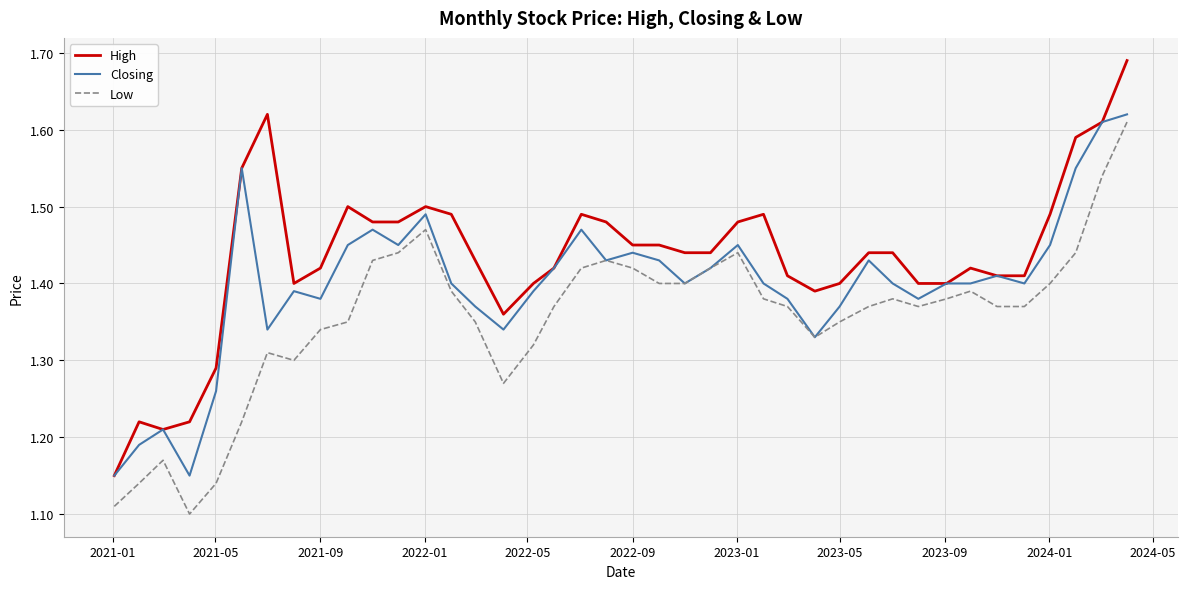

What is the difference between the second highest and second lowest values in the Low series?

0.4